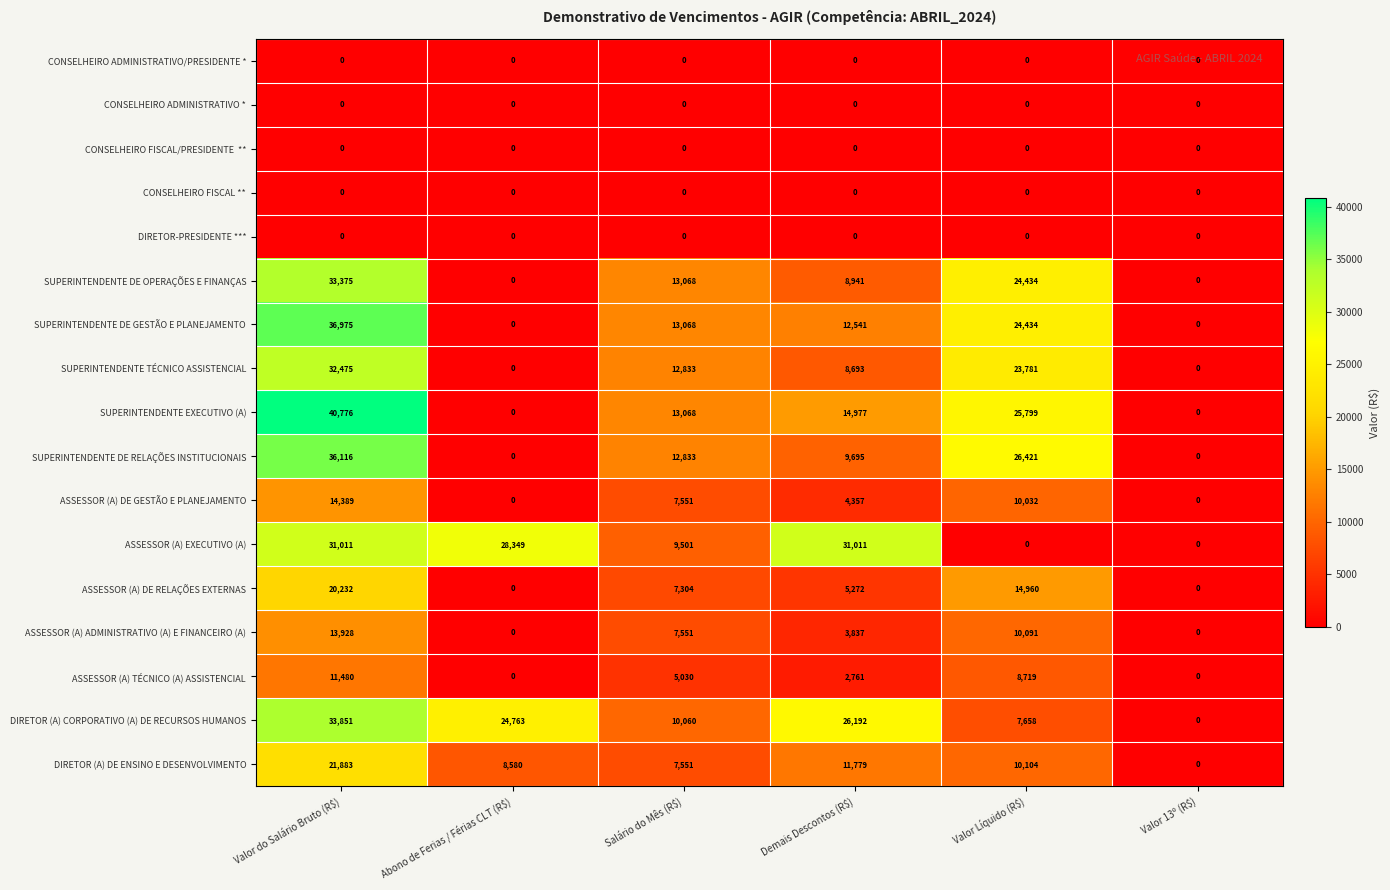

What is the difference between the maximum and minimum values in the ASSESSOR (A) TÉCNICO (A) ASSISTENCIAL series?

11480